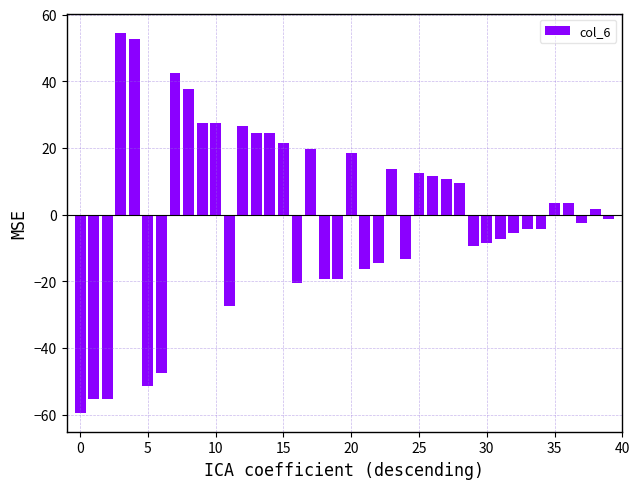

What is the difference between the values at 15 and 5?

73.0